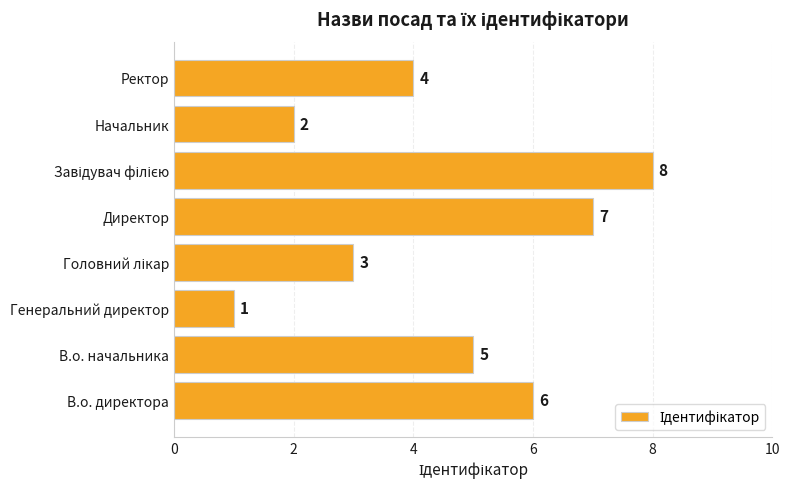

Which category has the lowest value across all series?

Генеральний директор